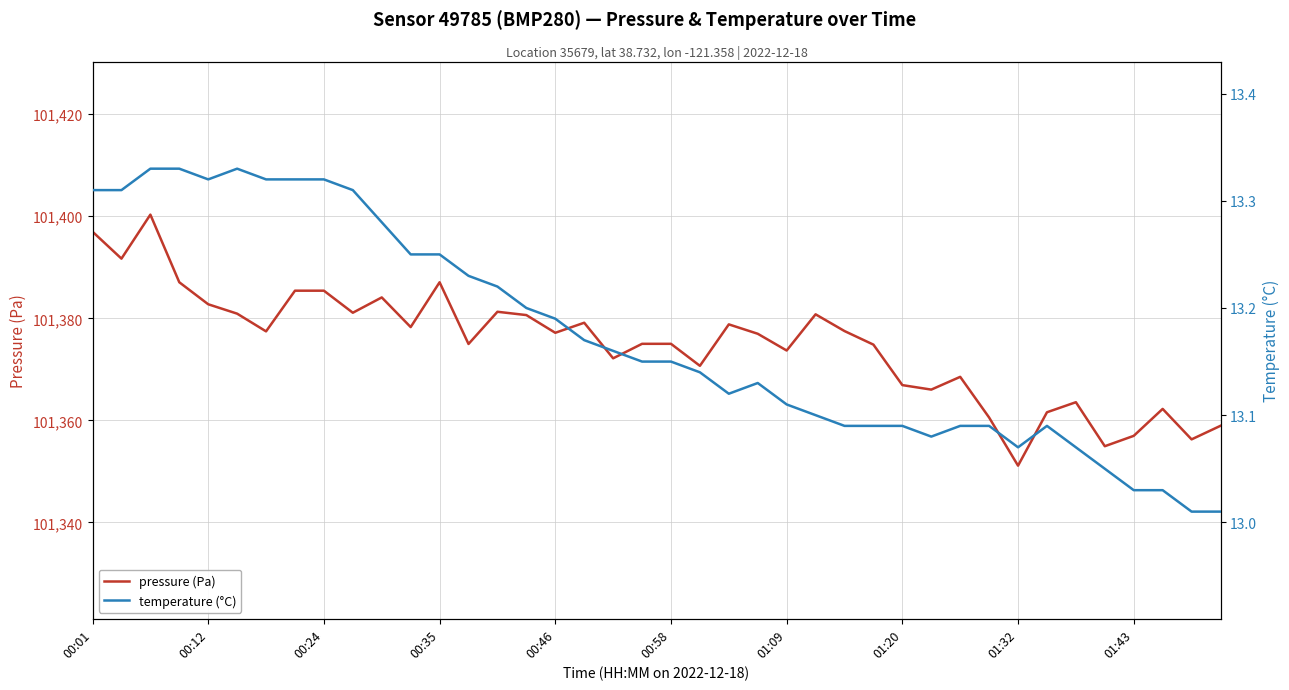

At how many categories does at least one series exceed 9558?

40